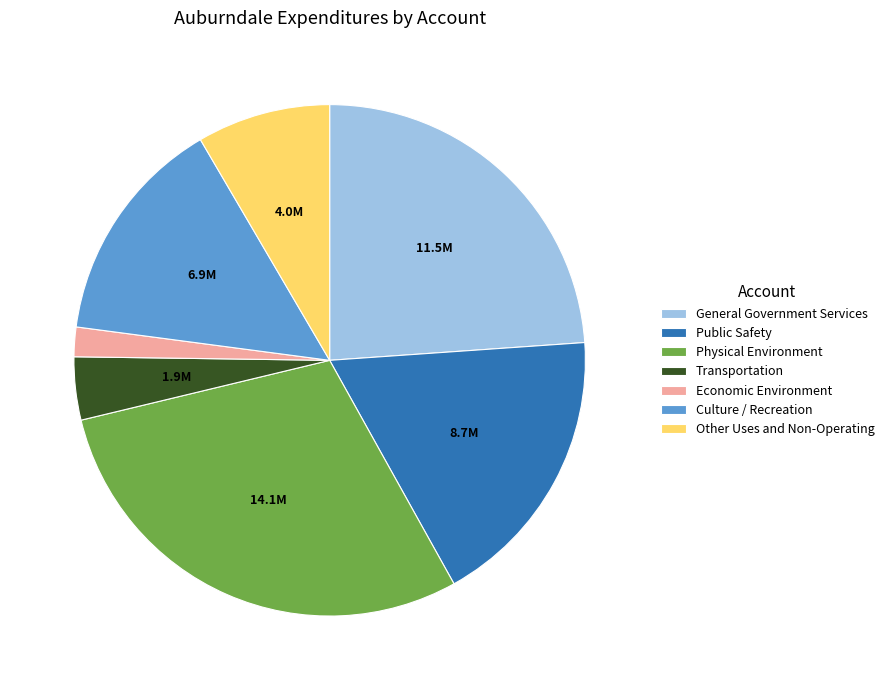

Which category has the smallest portion of the pie?

Economic Environment